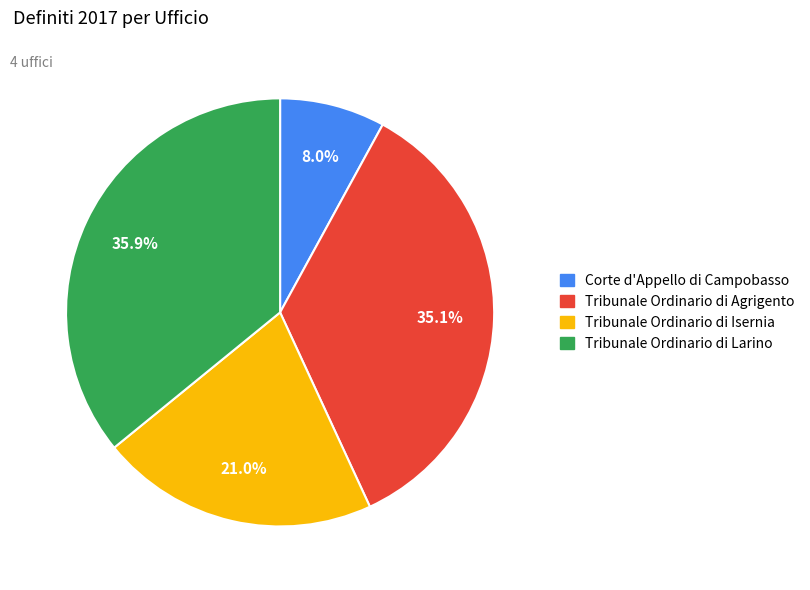

Between Tribunale Ordinario di Agrigento and Tribunale Ordinario di Larino, which is larger?

Tribunale Ordinario di Larino